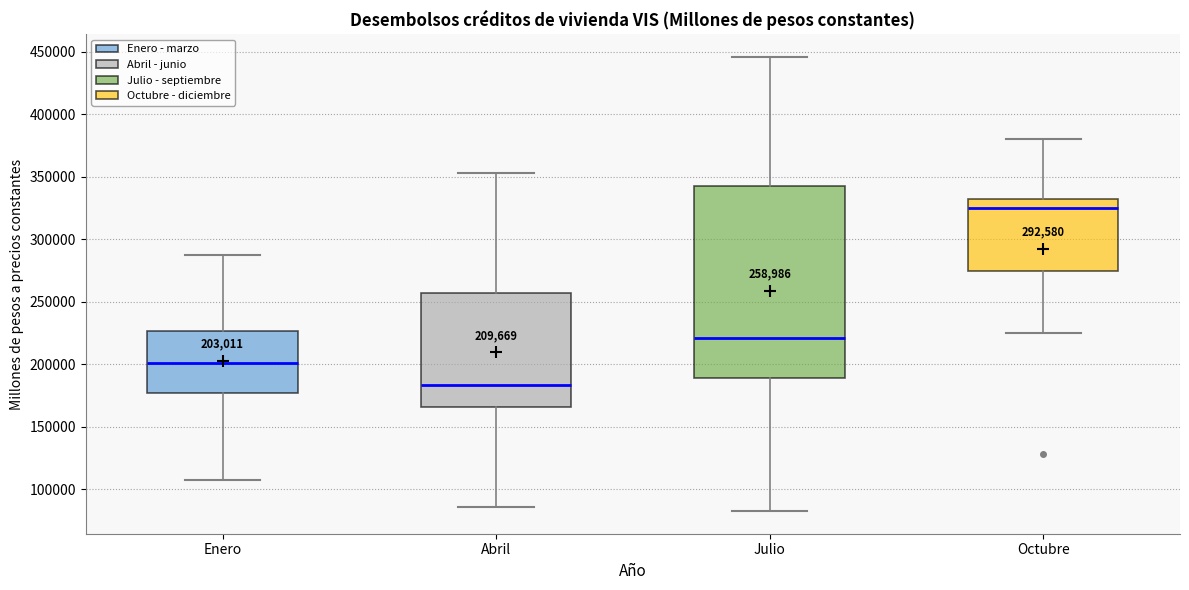

Which box has the highest median line?

Octubre